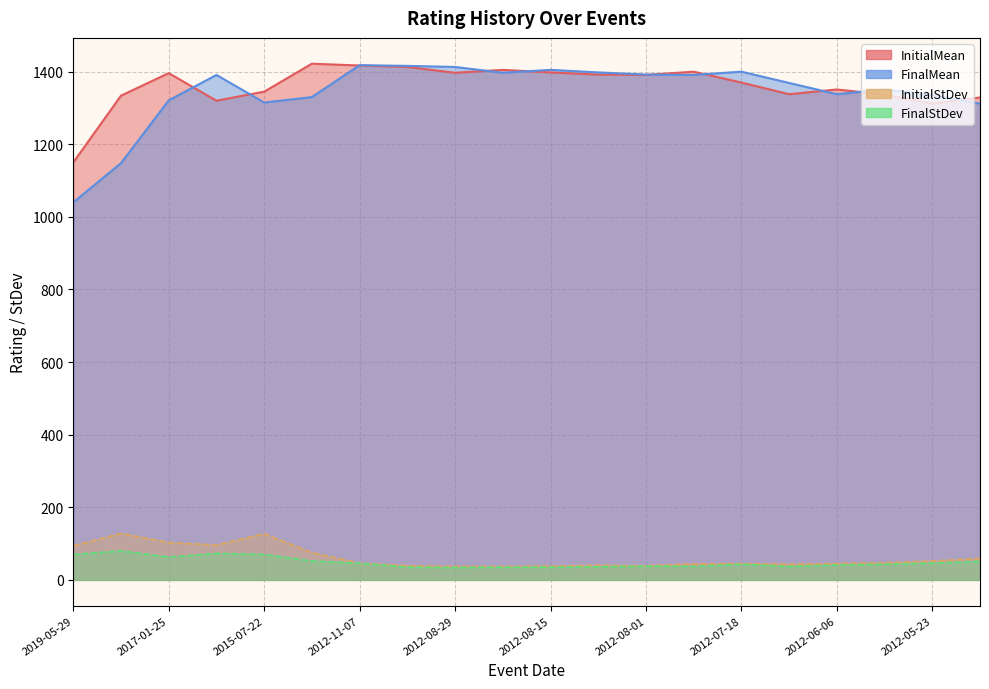

Read the InitialMean value at 2017-01-25.

1396